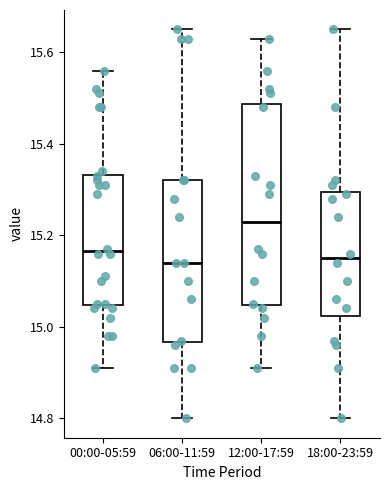

Reading left to right, transcribe this box plot: for each box, give where its median line is, the range the box spans, and where its two whiskers end, as read against the y-axis. The values are not printed on the chart, so give them approximately, as read against the axis.

00:00-05:59: median 15.16, box 15.04 to 15.34, whiskers 14.92 to 15.56
06:00-11:59: median 15.14, box 14.96 to 15.32, whiskers 14.80 to 15.66
12:00-17:59: median 15.24, box 15.04 to 15.48, whiskers 14.92 to 15.64
18:00-23:59: median 15.16, box 15.02 to 15.30, whiskers 14.80 to 15.66